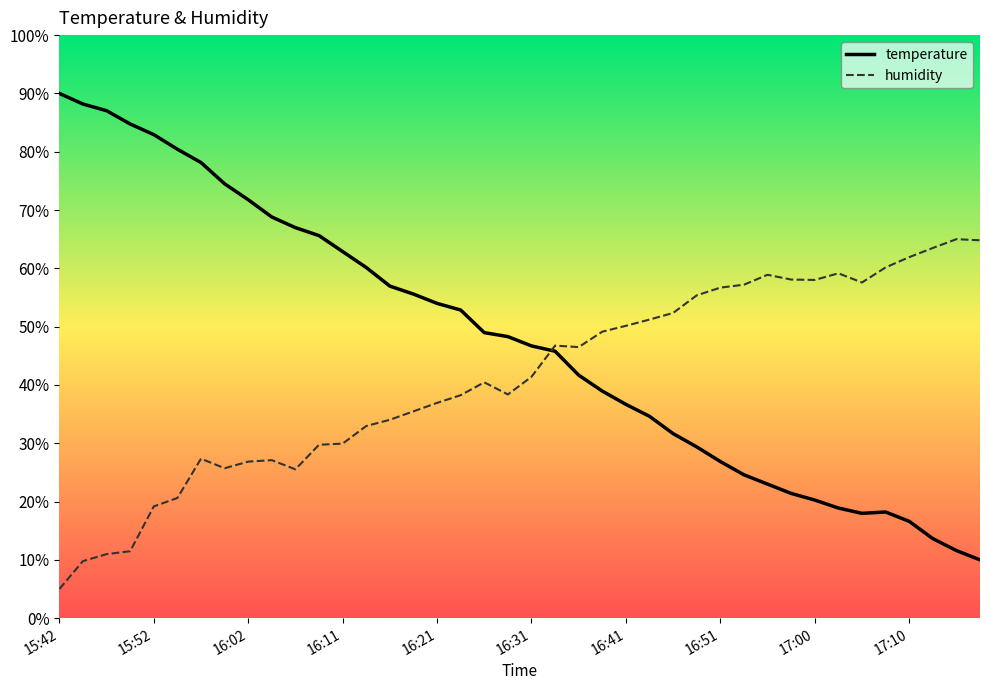

List the series in order of their peak value, highest first.

temperature, humidity